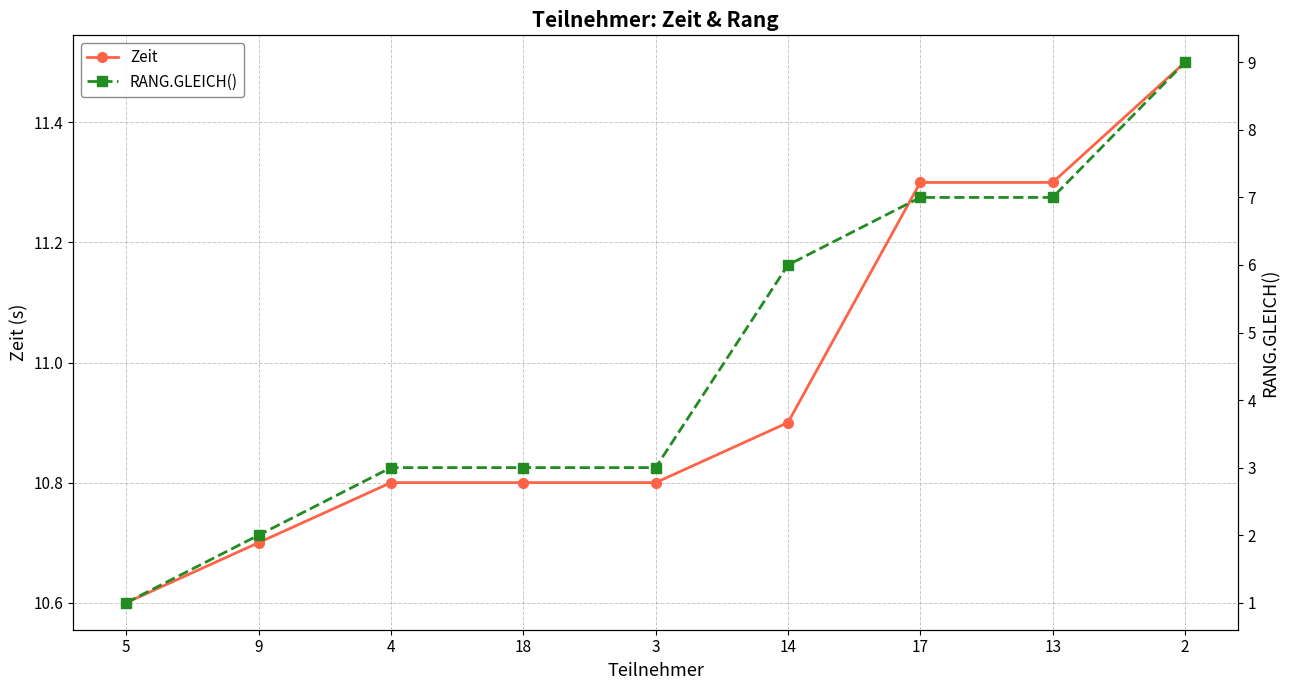

Which series changed the most between 17 and 2?

RANG.GLEICH()